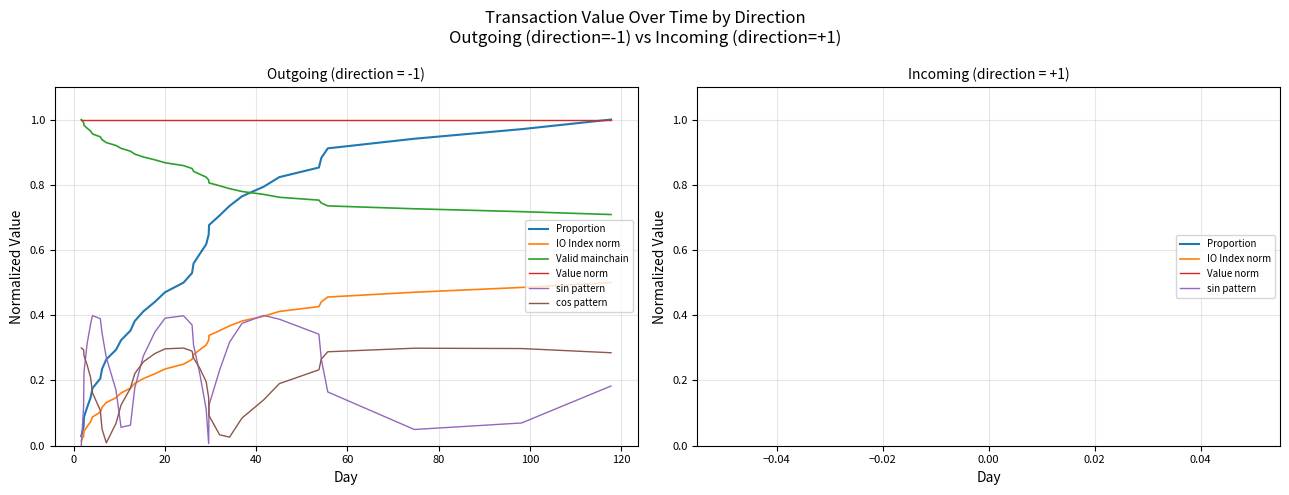

Which series has the largest total across all categories?

Value norm